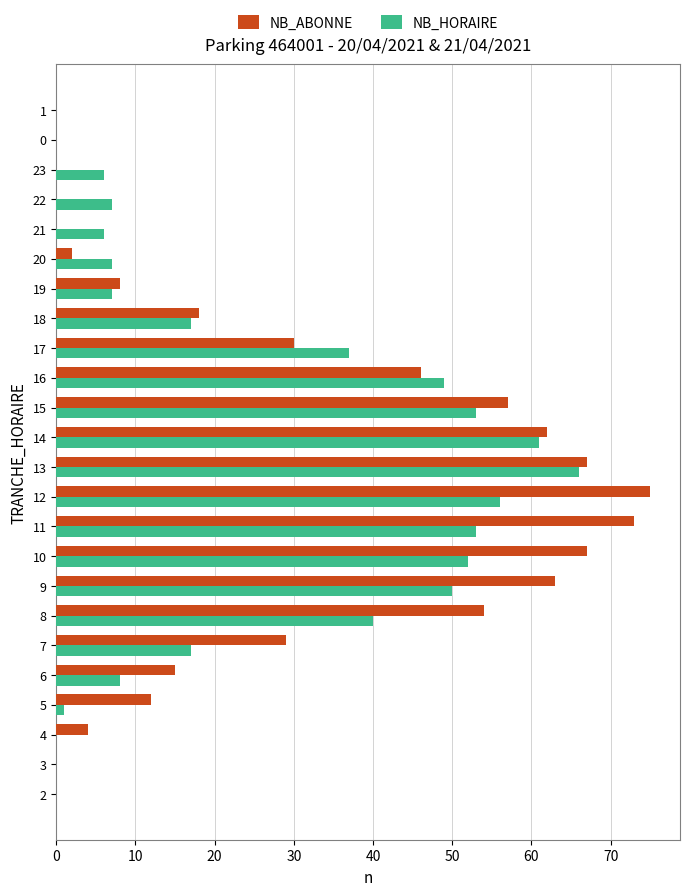

Which series has the largest total across all categories?

NB_ABONNE